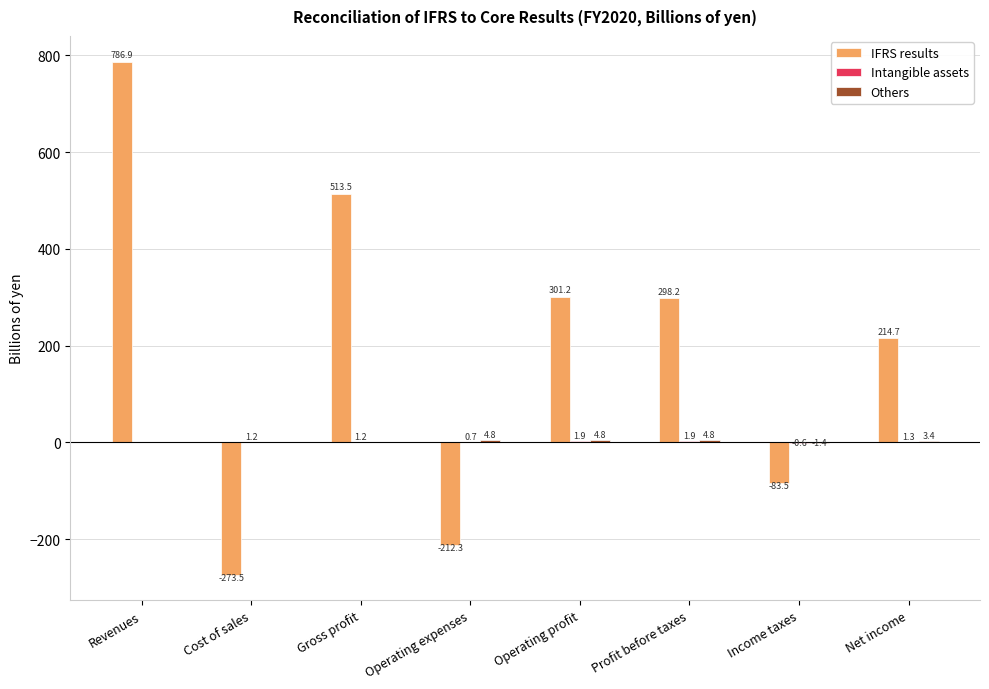

The IFRS results series shows 298.2 at Profit before taxes. True or false?

True